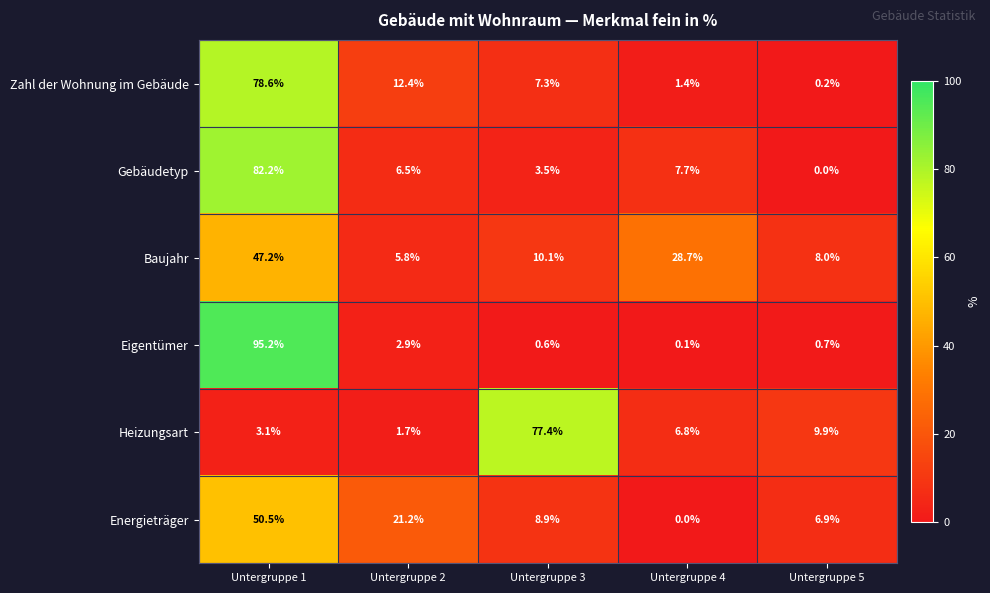

Is it true that Heizungsart equals 1.7 at Untergruppe 2?

True